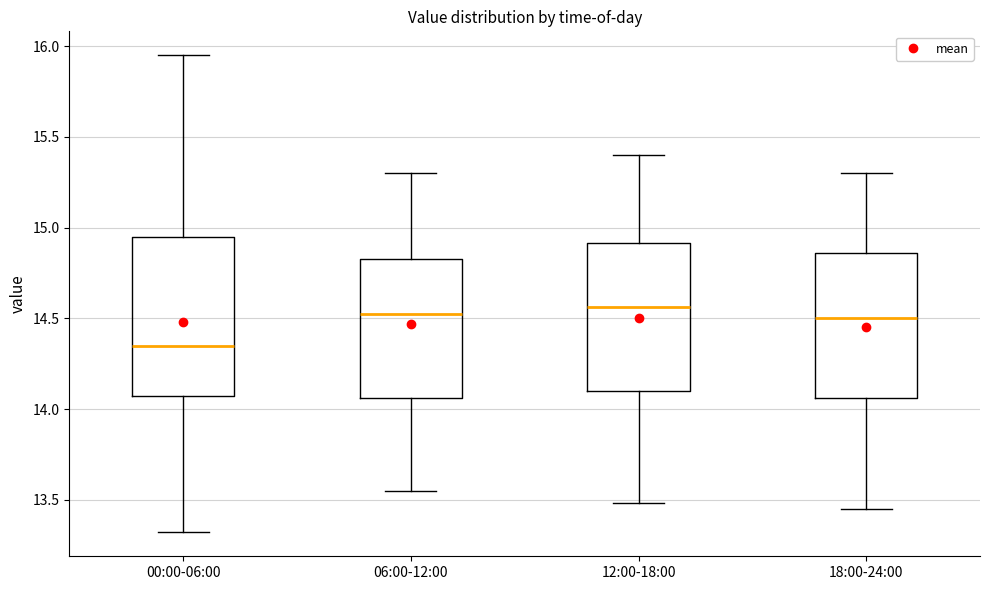

Where does the lower whisker of the box for 06:00-12:00 end on the y-axis? The values are not printed on the chart, so give them approximately, as read against the axis.

13.55